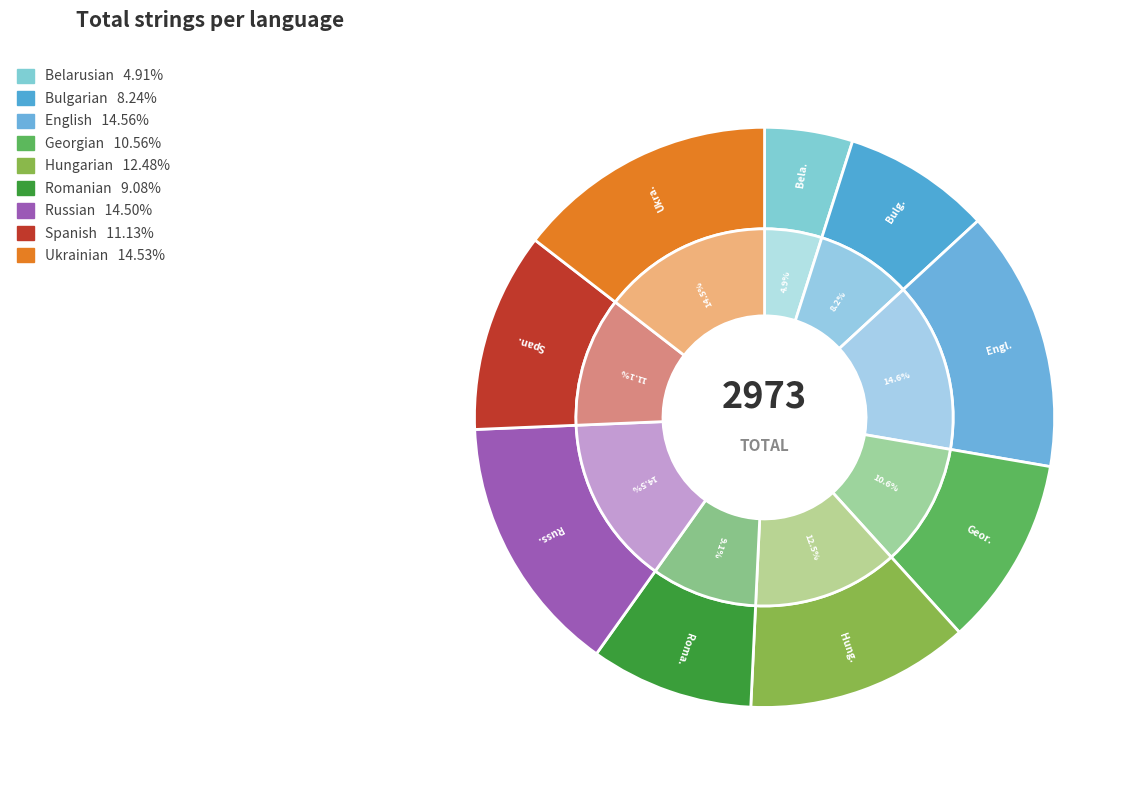

To the nearest percent, what percentage of the pie is Spanish?

11%